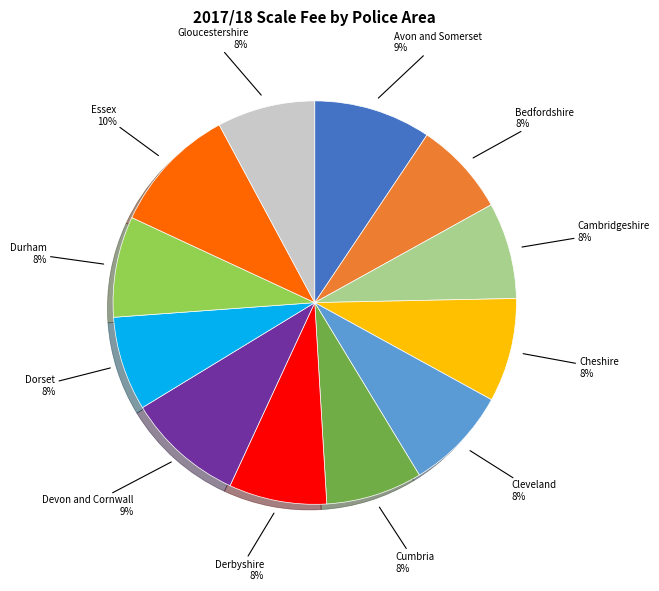

Combined, do Essex and Cumbria account for over 50%?

No